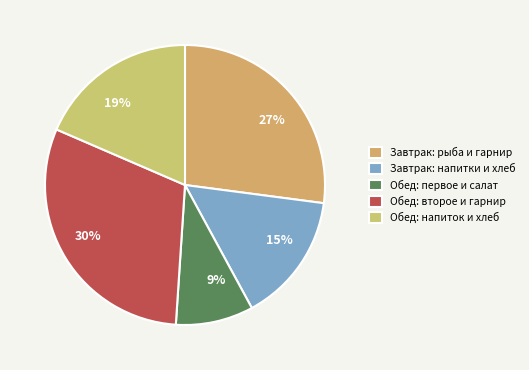

How many slices are in this pie chart?

5